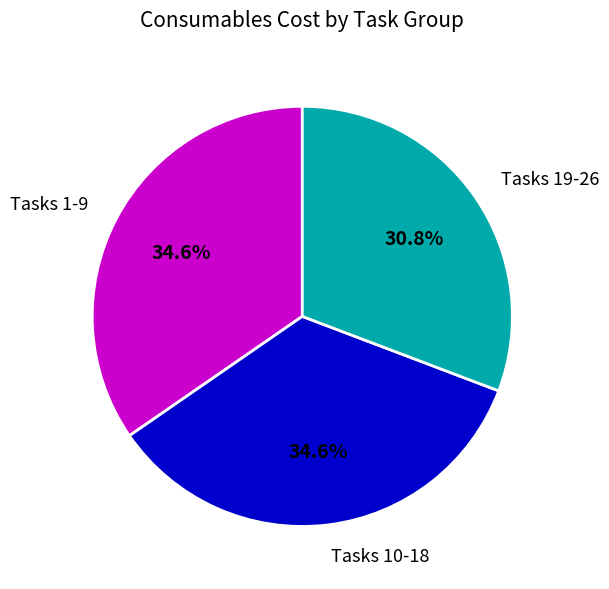

Is the sum of Tasks 1-9 and Tasks 19-26 greater than half?

Yes